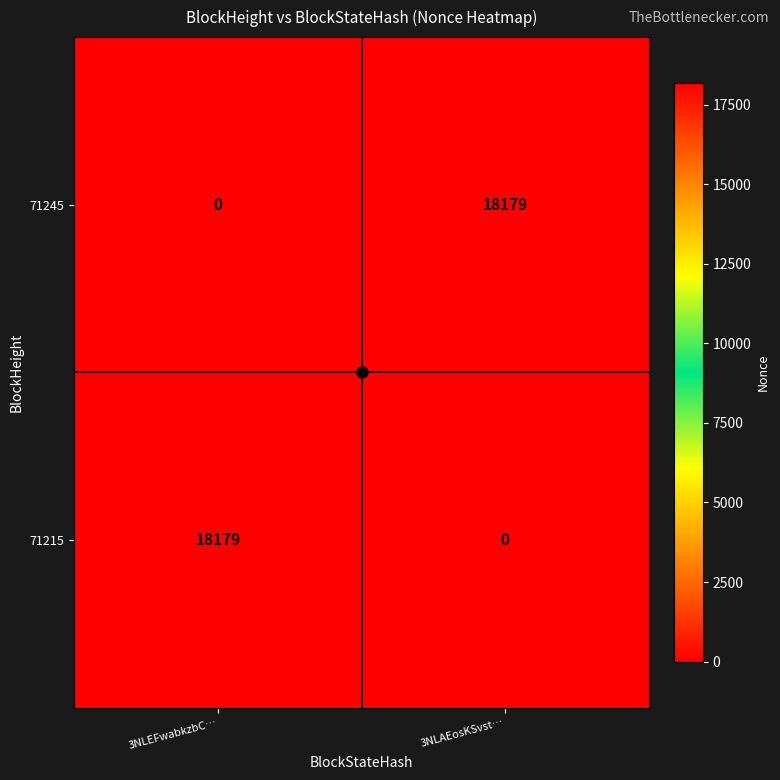

What is the sum of all 71215 values?

18179